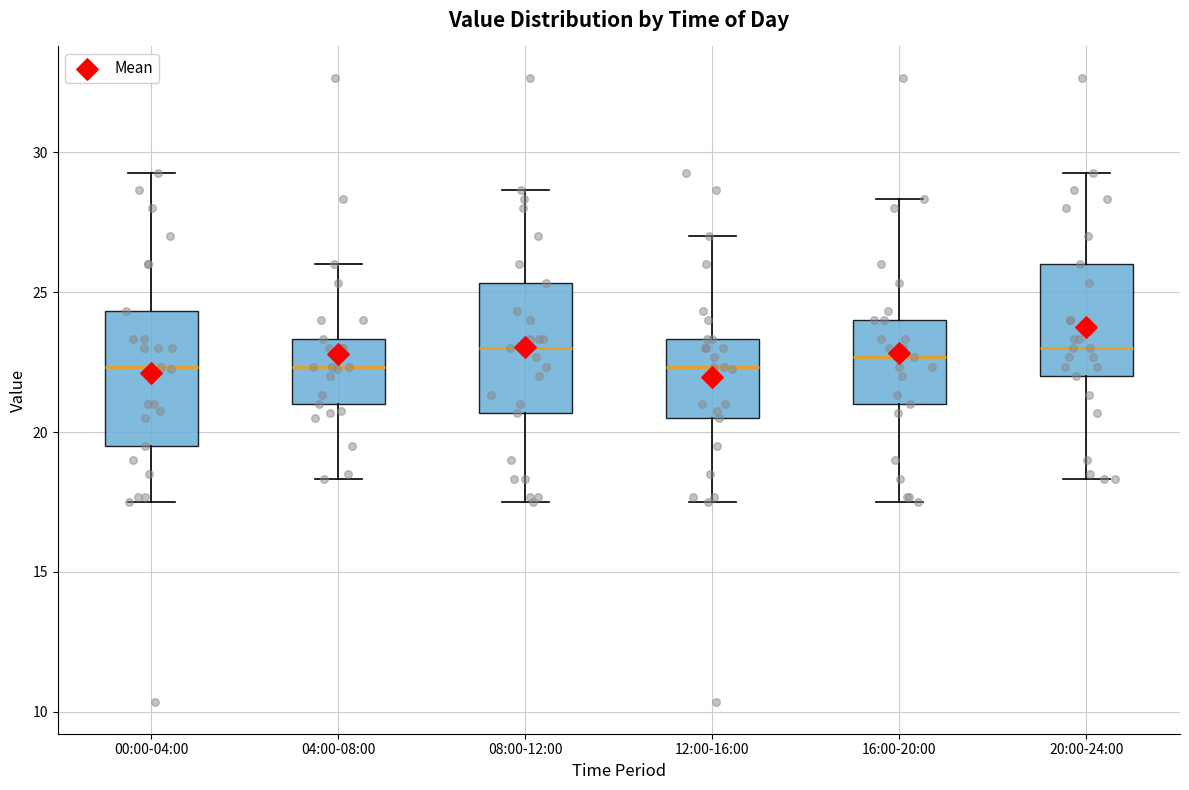

Reading left to right, transcribe this box plot: for each box, give where its median line is, the range the box spans, and where its two whiskers end, as read against the y-axis. The values are not printed on the chart, so give them approximately, as read against the axis.

00:00-04:00: median 22.5, box 19.5 to 24.5, whiskers 17.5 to 29.5
04:00-08:00: median 22.5, box 21.0 to 23.5, whiskers 18.5 to 26.0
08:00-12:00: median 23.0, box 20.5 to 25.5, whiskers 17.5 to 28.5
12:00-16:00: median 22.5, box 20.5 to 23.5, whiskers 17.5 to 27.0
16:00-20:00: median 22.5, box 21.0 to 24.0, whiskers 17.5 to 28.5
20:00-24:00: median 23.0, box 22.0 to 26.0, whiskers 18.5 to 29.5